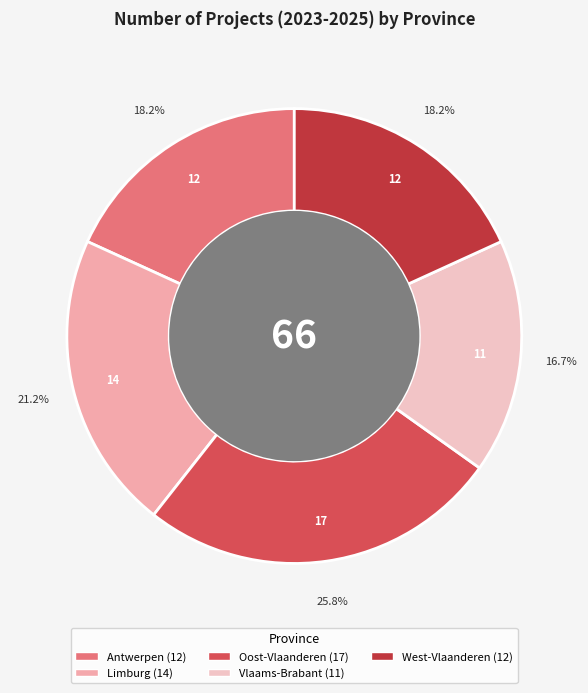

Count the number of slices in the pie.

5